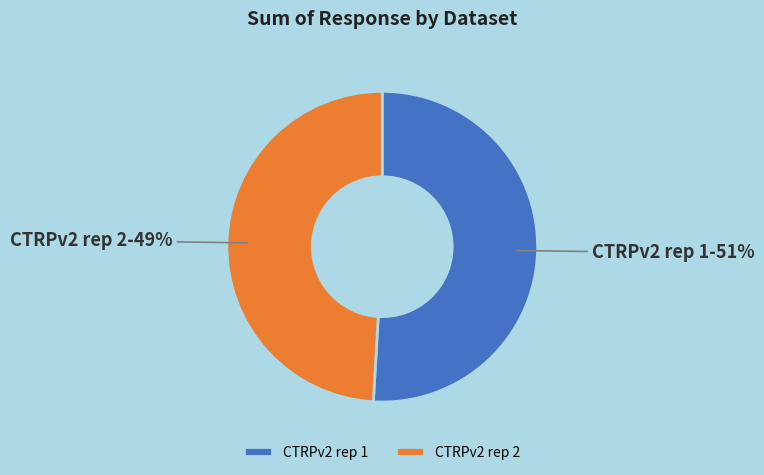

Approximately how many times larger is the value at CTRPv2 rep 1 compared to CTRPv2 rep 2?

1.0